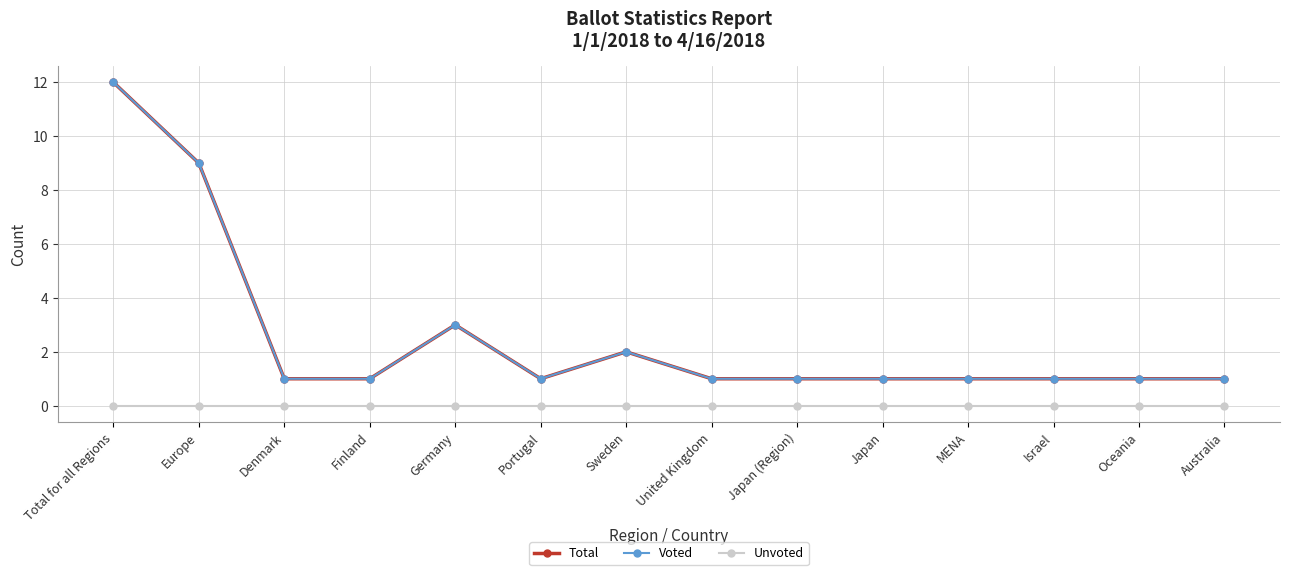

Reading left to right, list all the values displayed in this chart.

Total: 12	9	1	1	3	1	2	1	1	1	1	1	1	1
Voted: 12	9	1	1	3	1	2	1	1	1	1	1	1	1
Unvoted: 0	0	0	0	0	0	0	0	0	0	0	0	0	0